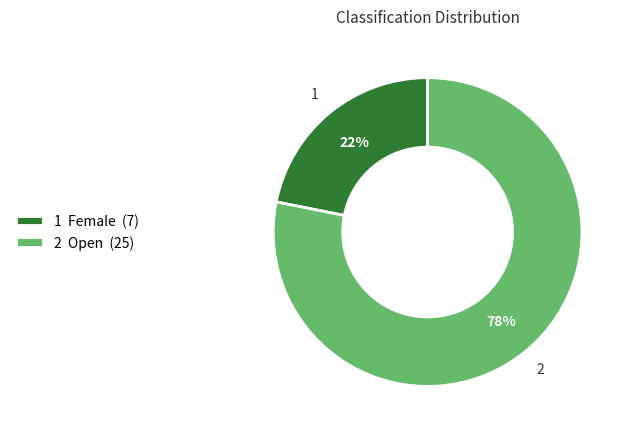

Rank the categories by value from lowest to highest.

1 Female (7), 2 Open (25)